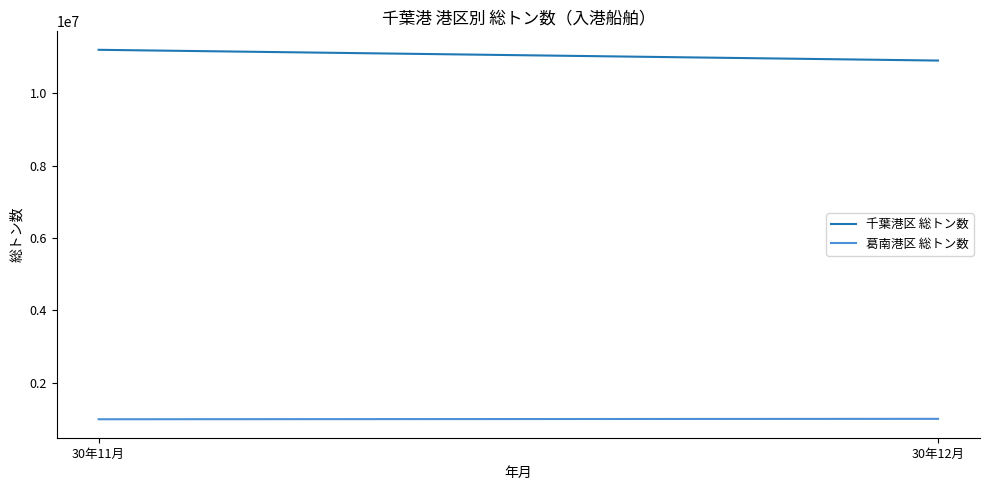

What is the difference between the 千葉港区 総トン数 values at 30年11月 and 30年12月?

297241